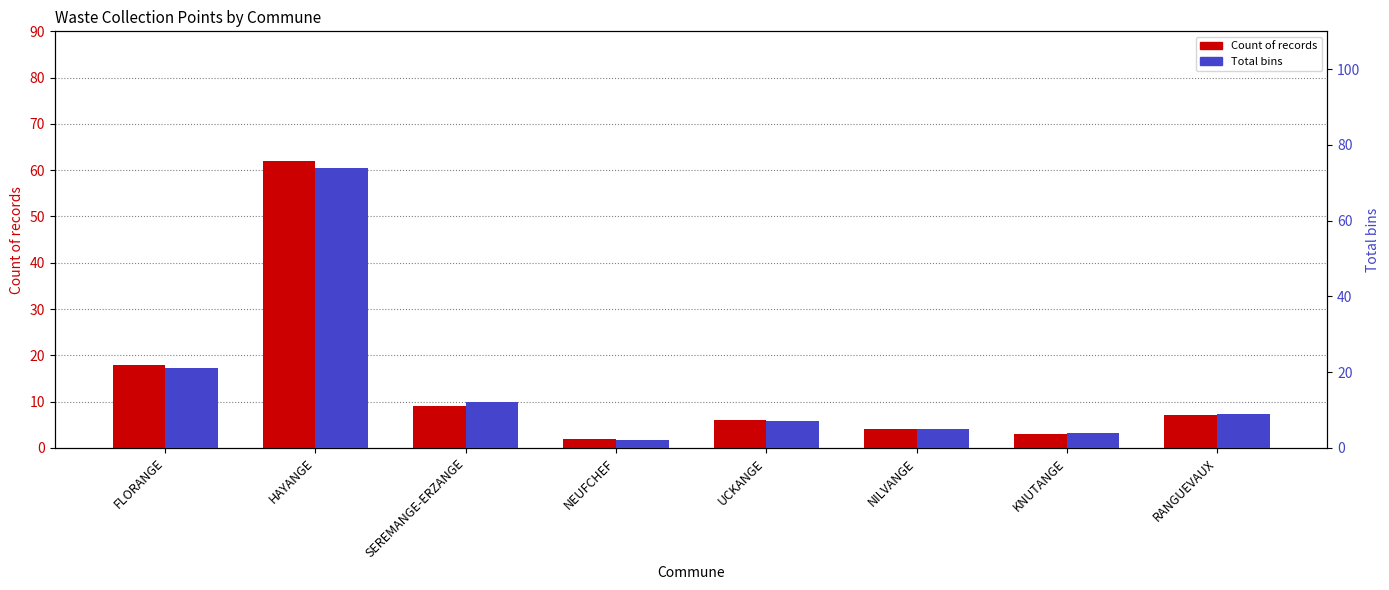

Is it true that Total bins equals 16 at SEREMANGE-ERZANGE?

False